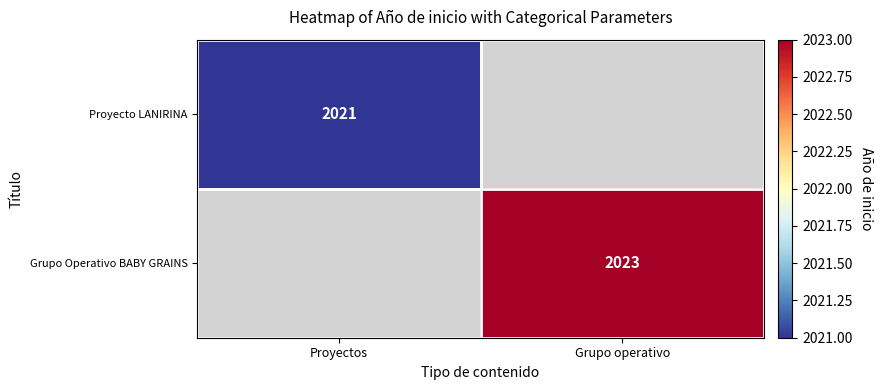

True or false: Grupo Operativo BABY GRAINS has a value of 2023 at Grupo operativo.

True